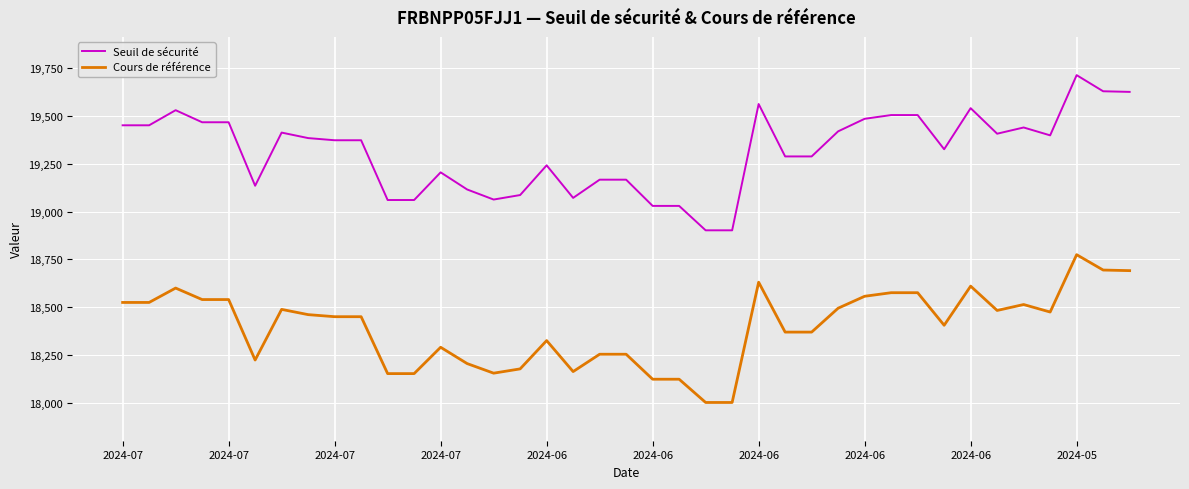

Rank the series by their maximum value, from highest to lowest.

Seuil de sécurité, Cours de référence